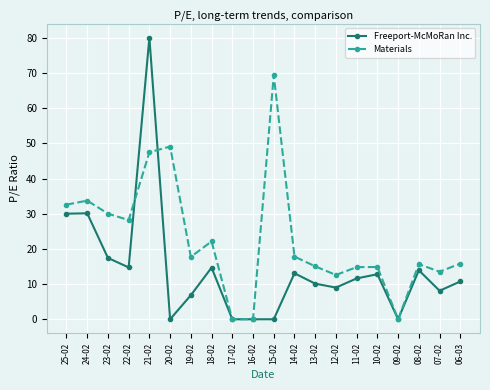

At which category does the chart reach its peak across all series?

21-02